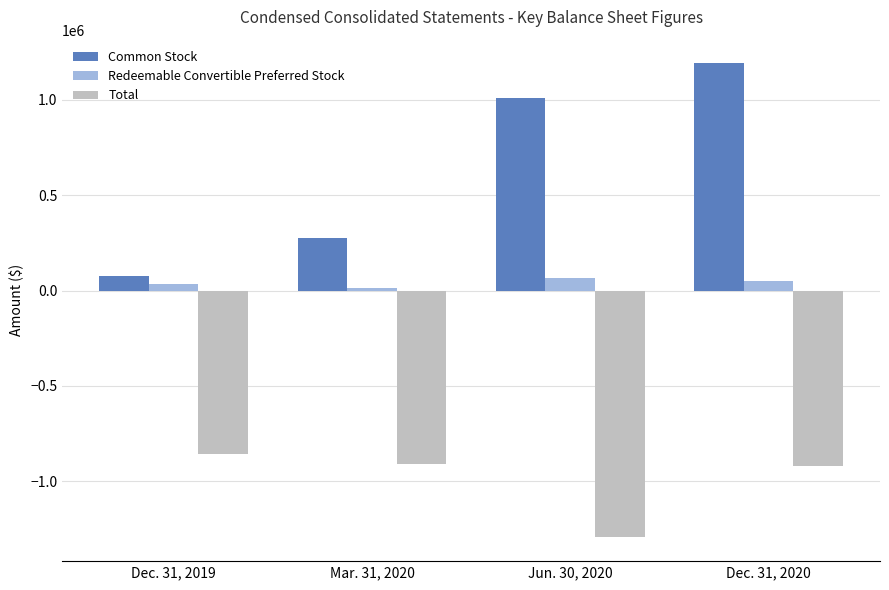

Reading left to right, transcribe all the data shown in this chart.

Common Stock: 74242	277909	1009665	1192192
Redeemable Convertible Preferred Stock: 31927	13866	67305	51907
Total: -859202	-911084	-1295254	-923017